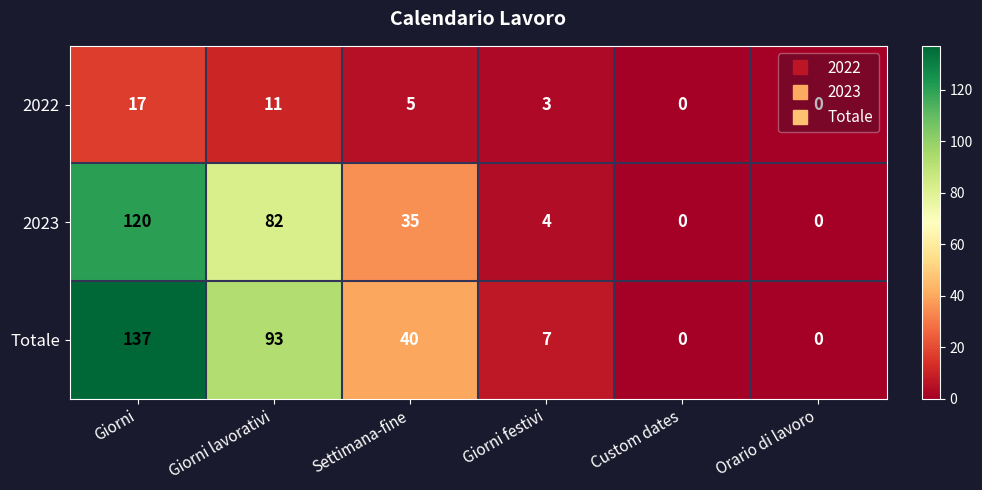

What is the highest value of the 2023 series?

120